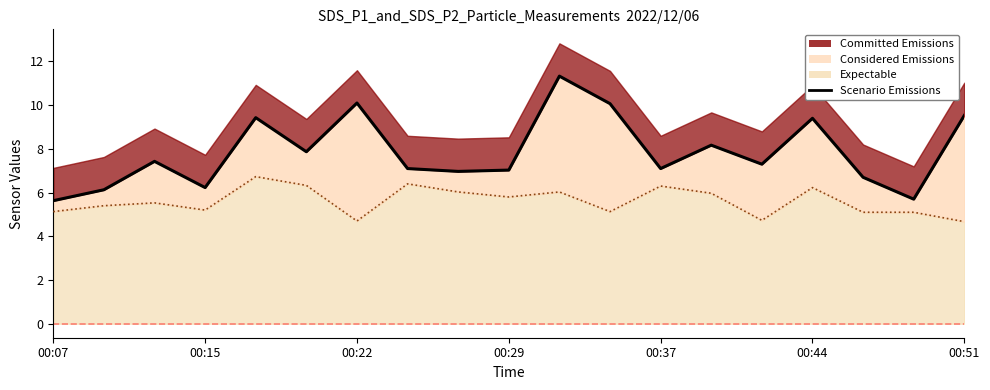

Is the value of SDS_P1 at 11 greater than the value of SDS_P2 at 00:29?

Yes